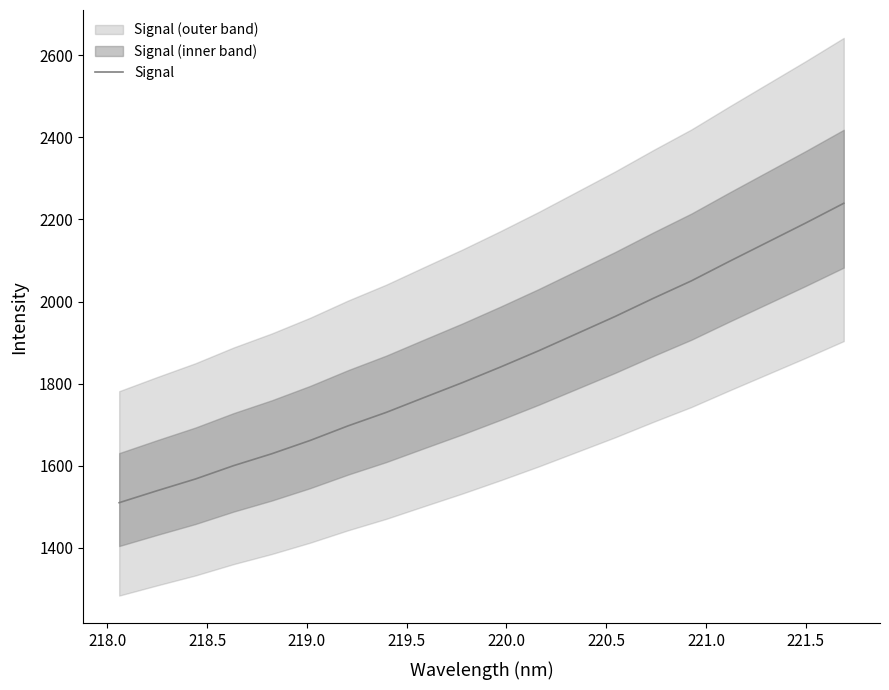

What is the maximum value for Signal?

2239.4